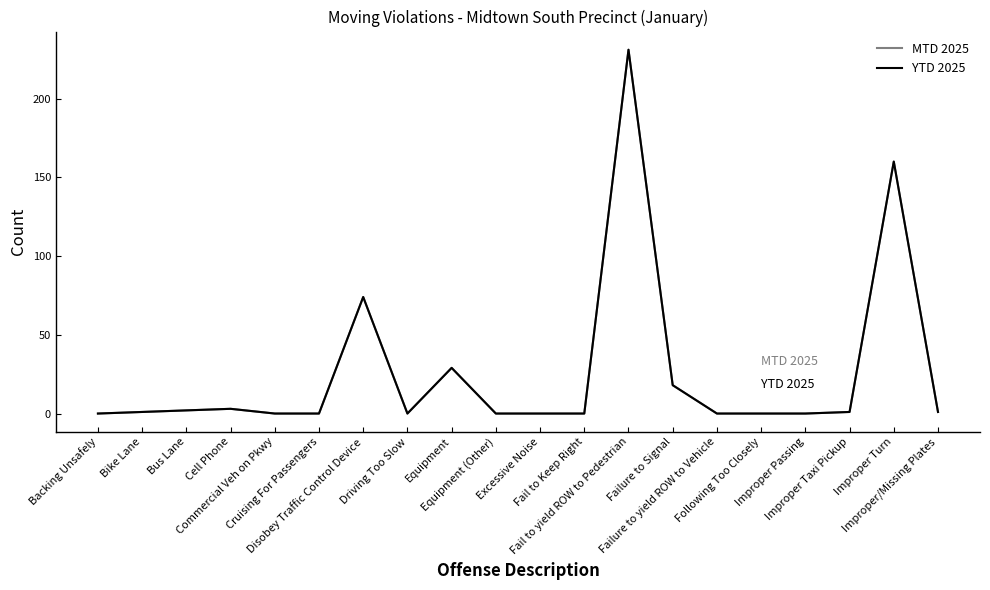

Does the chart have visible grid lines?

No